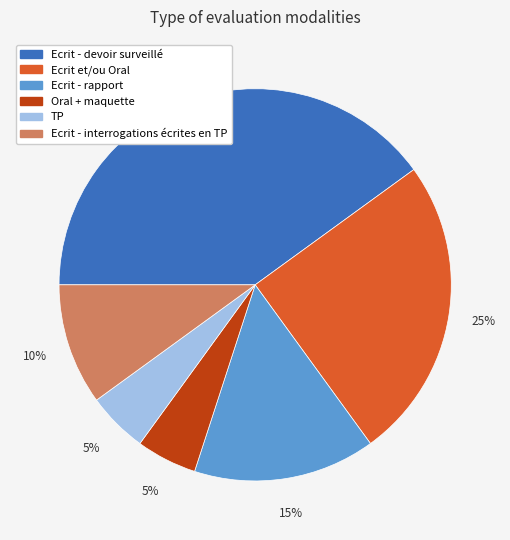

Is there any slice that represents more than half of the pie?

No